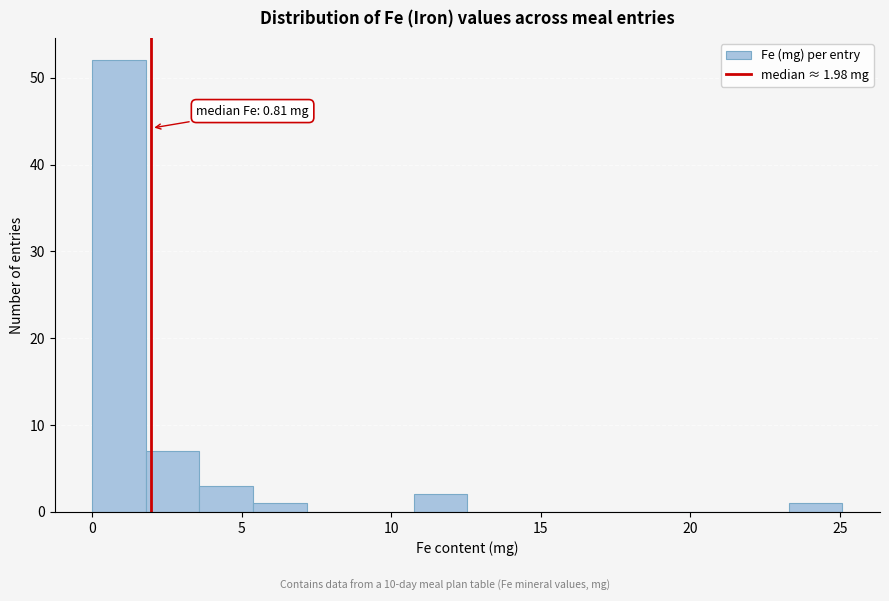

Around what value on the x-axis is the tallest bar? Give the approximate position of its centre, as read against the axis.

1.0